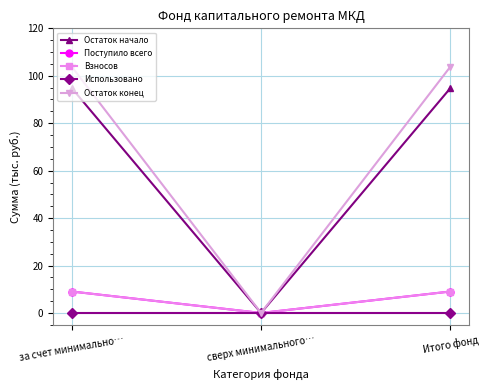

At how many categories does at least one series exceed 99?

2